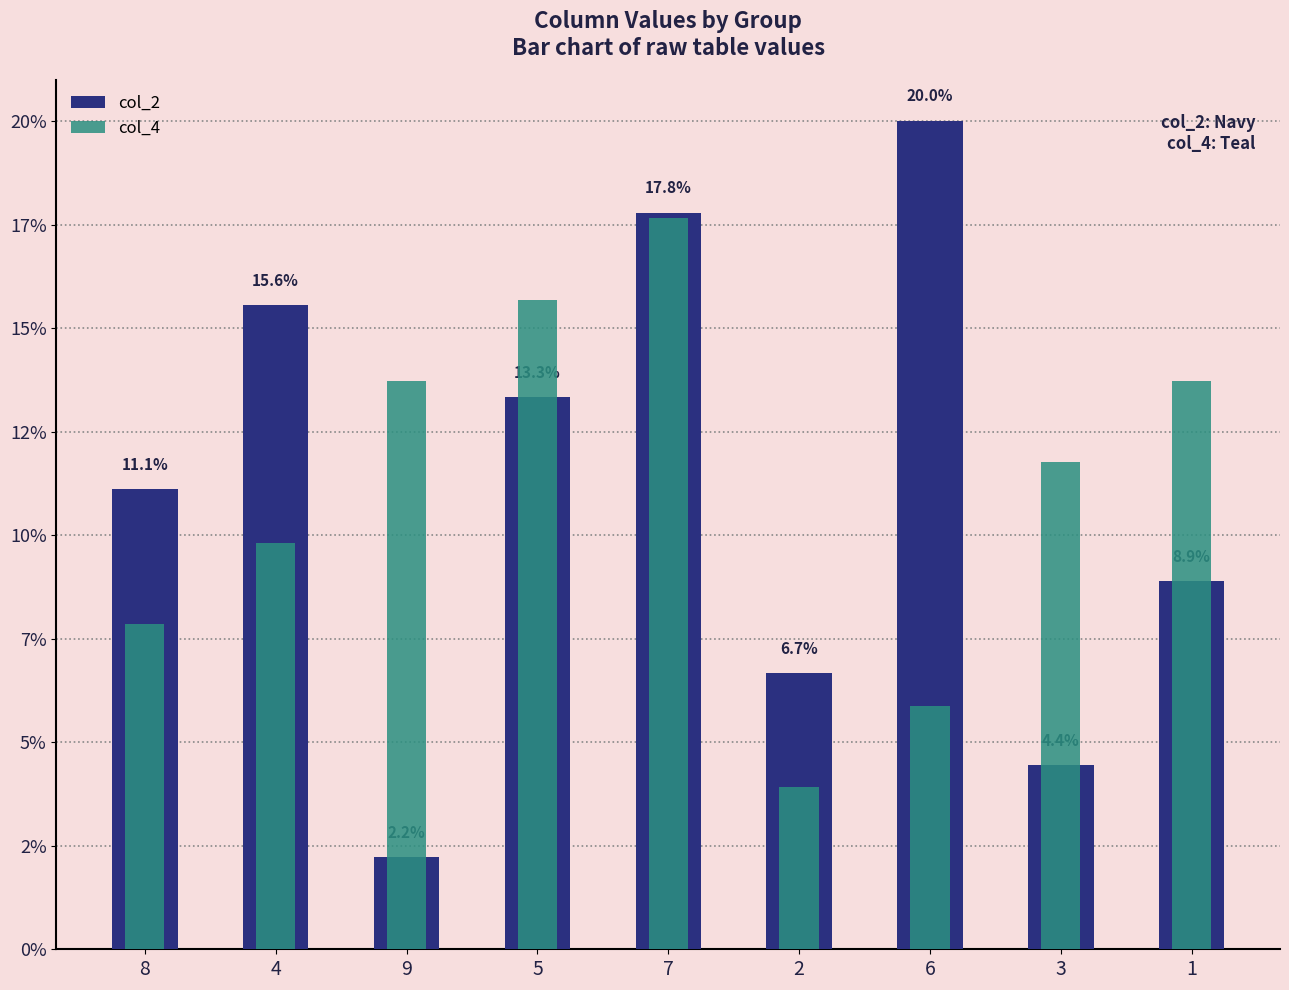

What is the label of the 6th bar from the left?

2